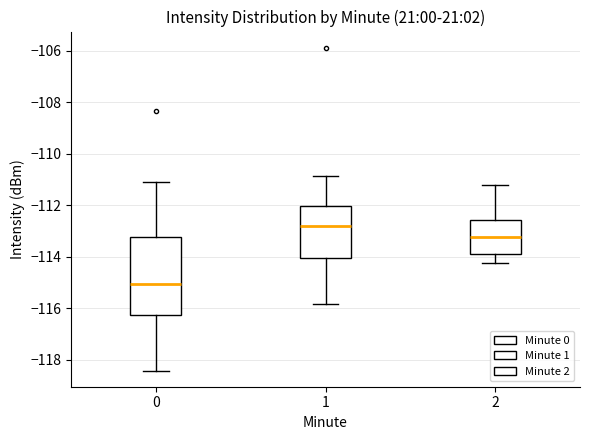

Reading left to right, read every box against the y-axis: the position of its median line, the range the box covers, and the ends of its whiskers. The values are not printed on the chart, so give them approximately, as read against the axis.

0: median -115.0, box -116.2 to -113.2, whiskers -118.4 to -111.0
1: median -112.8, box -114.0 to -112.0, whiskers -115.8 to -110.8
2: median -113.2, box -114.0 to -112.6, whiskers -114.2 to -111.2